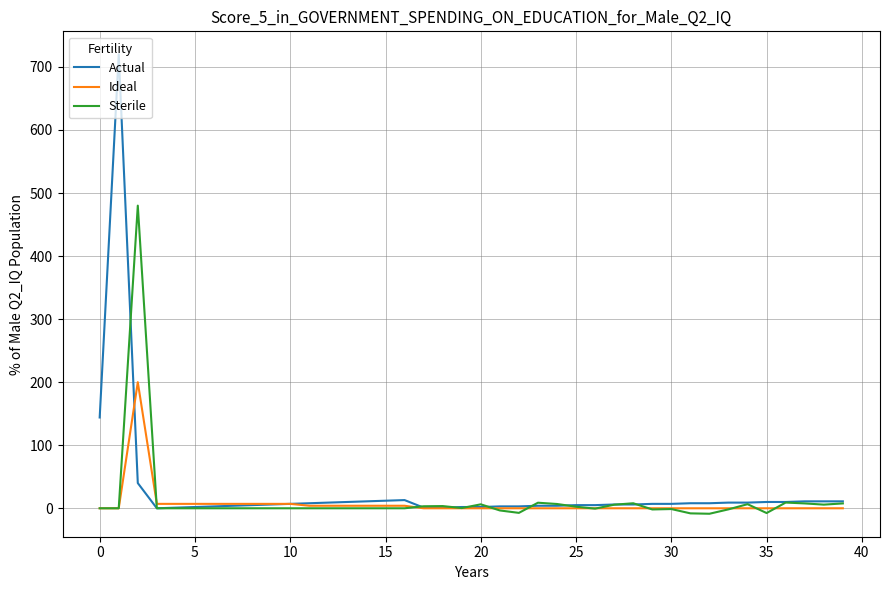

Rank the series by their maximum value, from lowest to highest.

Ideal, Sterile, Actual